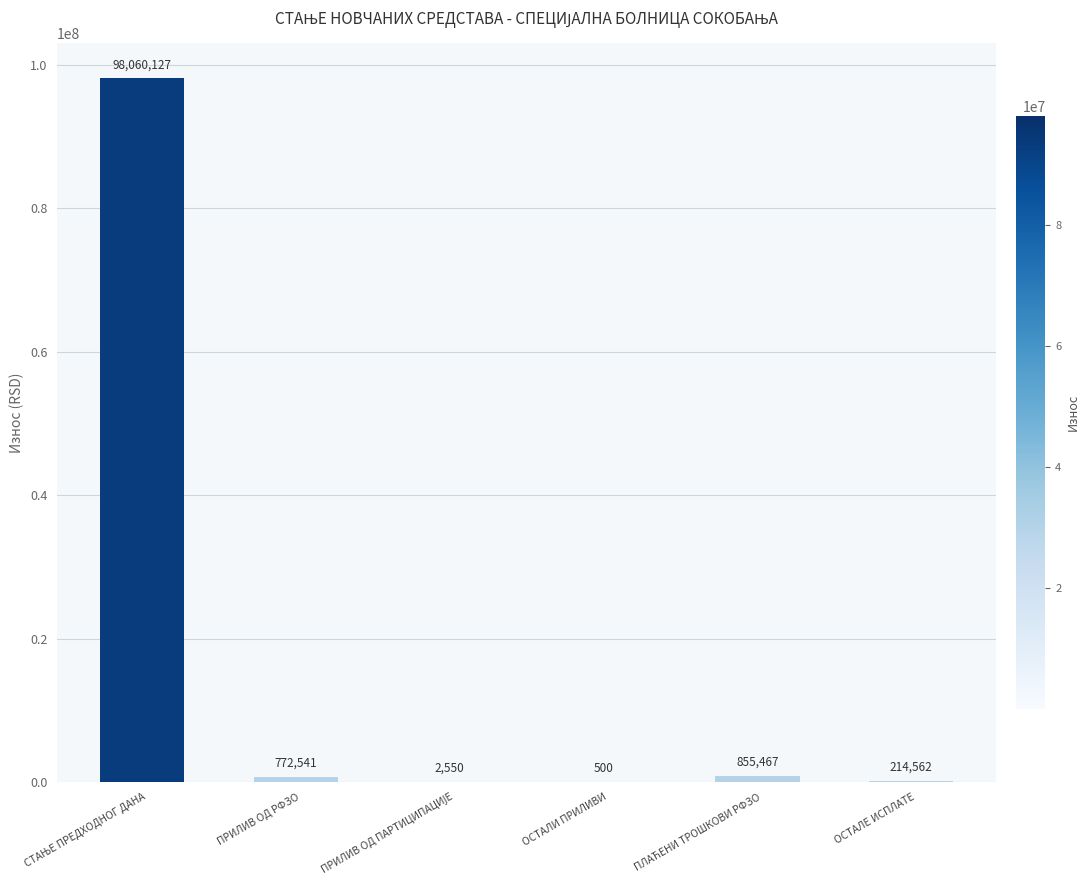

What is the greatest value displayed?

98060126.6